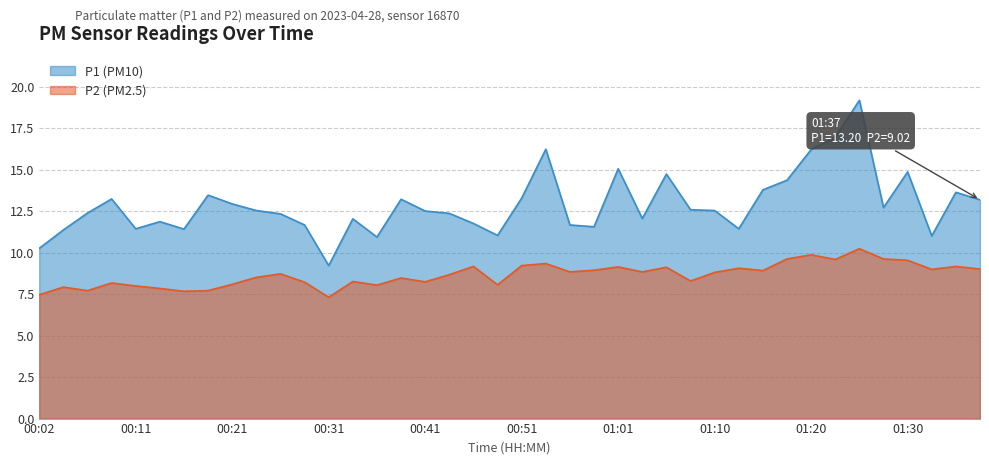

At which category does P2 reach its first local valley?

00:07